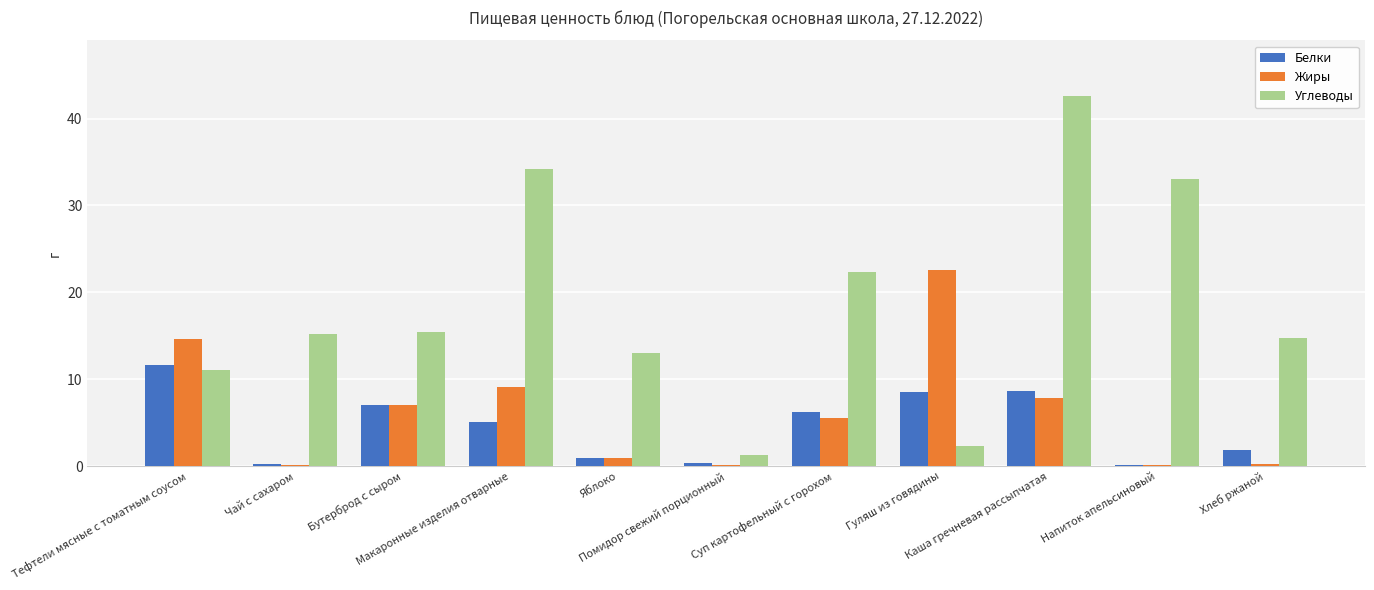

Which series has the largest total across all categories?

Углеводы